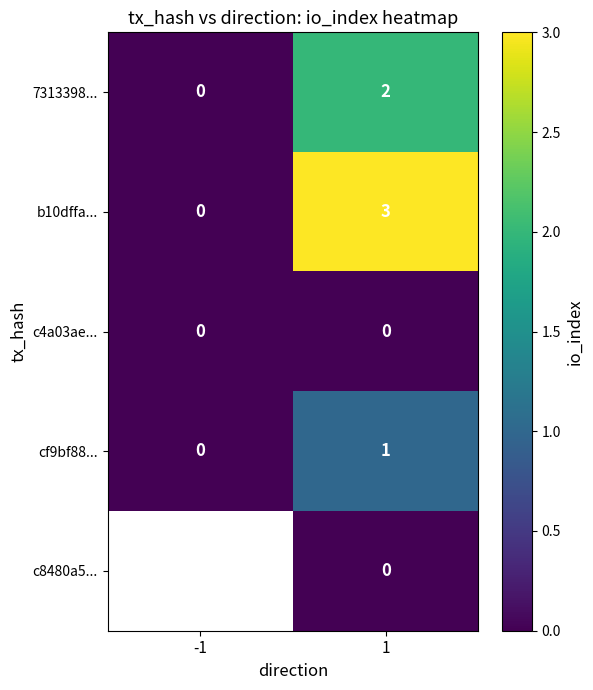

List the labels in order of 7313398... value, largest first.

1, -1